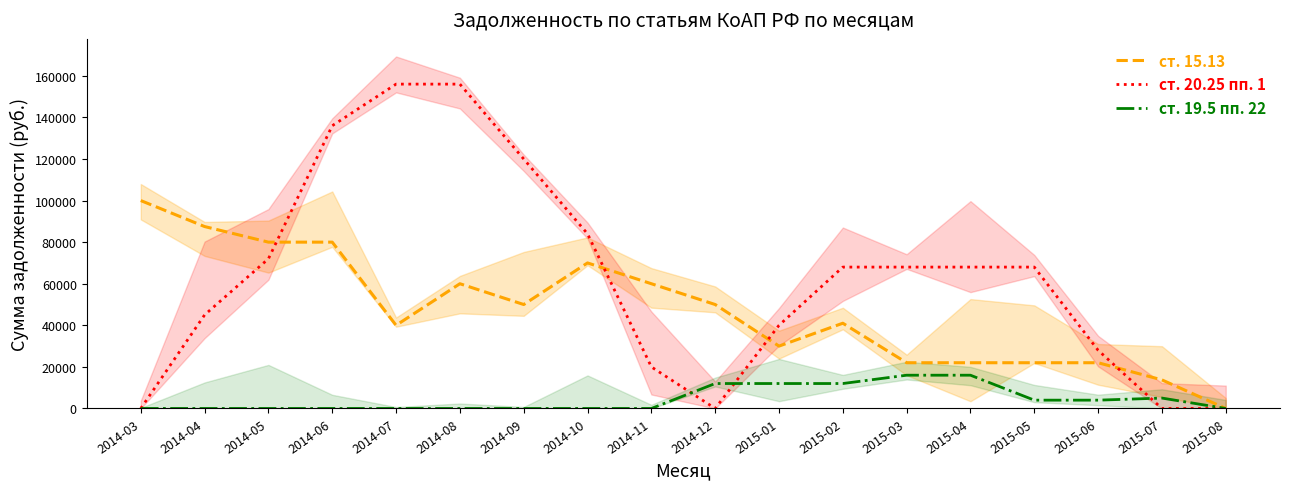

What is the total value across all series at 2014-03?

100000